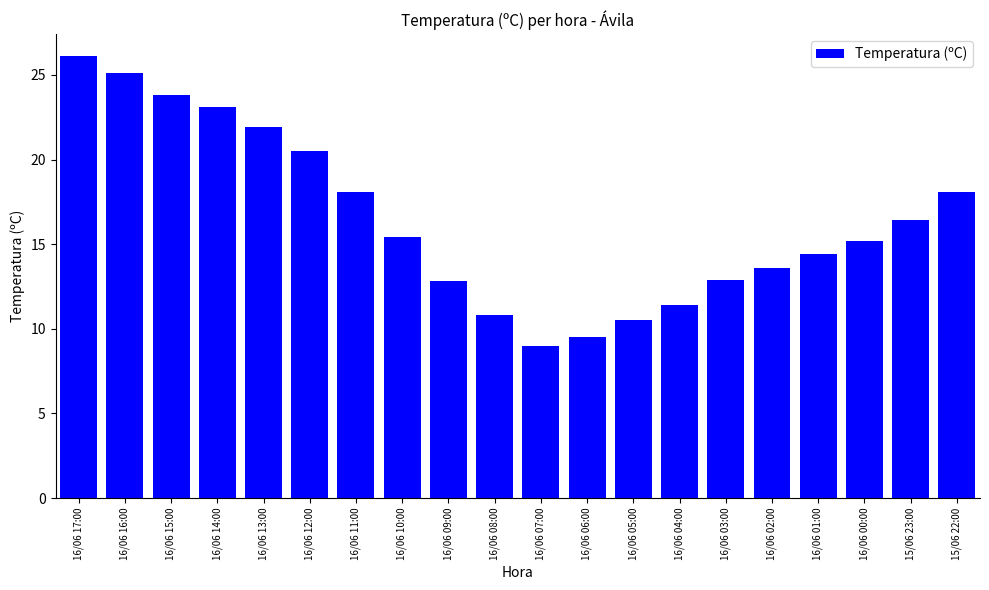

How many values are below 15?

9